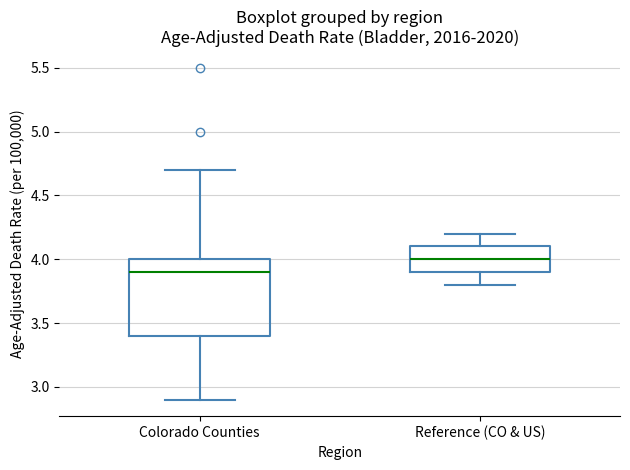

Comparing the boxes themselves (not the whiskers), which one is the tallest?

Colorado Counties